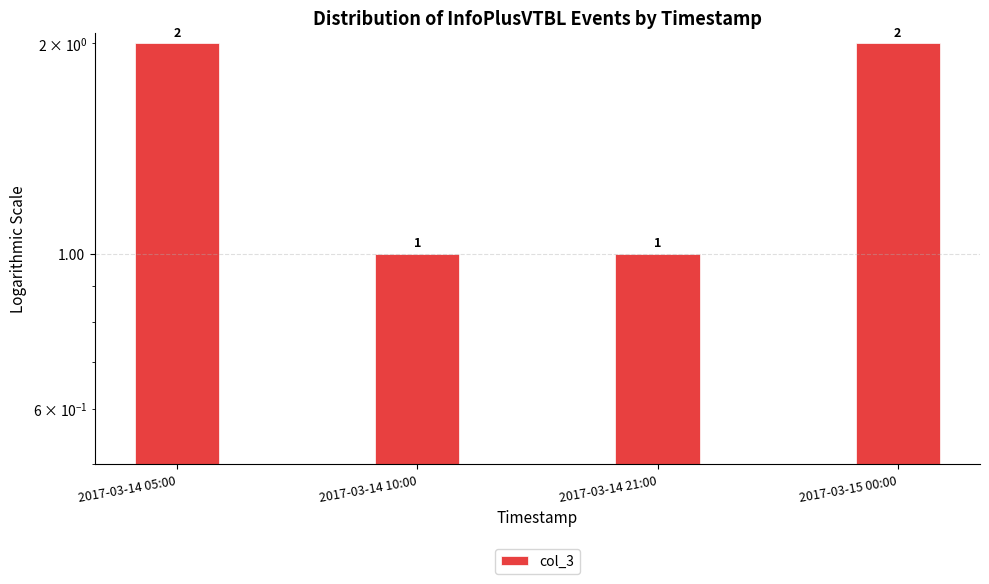

How many data points are less than 2?

2